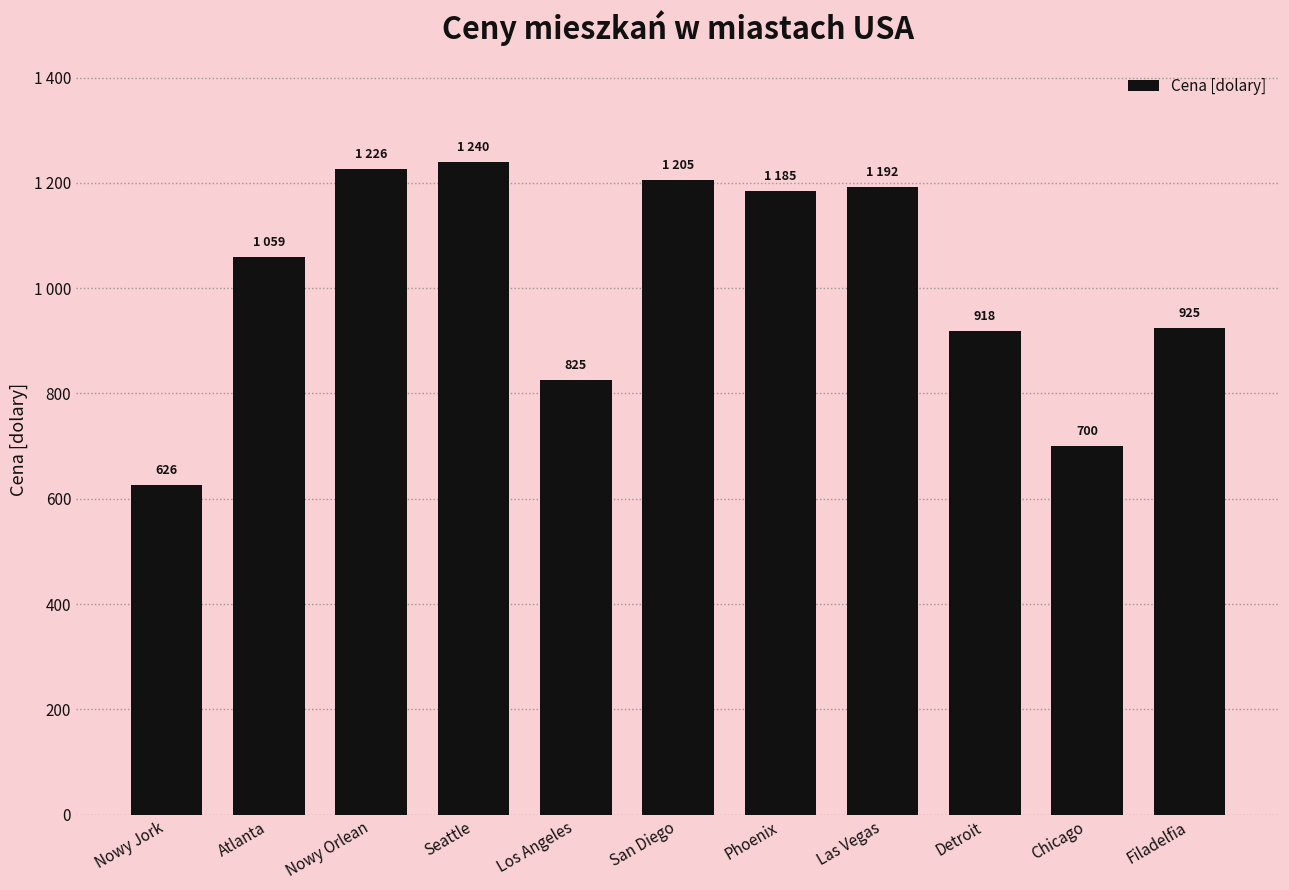

Reading right to left, transcribe all the data shown in this chart.

Filadelfia=925	Chicago=700	Detroit=918	Las Vegas=1192	Phoenix=1185	San Diego=1205	Los Angeles=825	Seattle=1240	Nowy Orlean=1226	Atlanta=1059	Nowy Jork=626